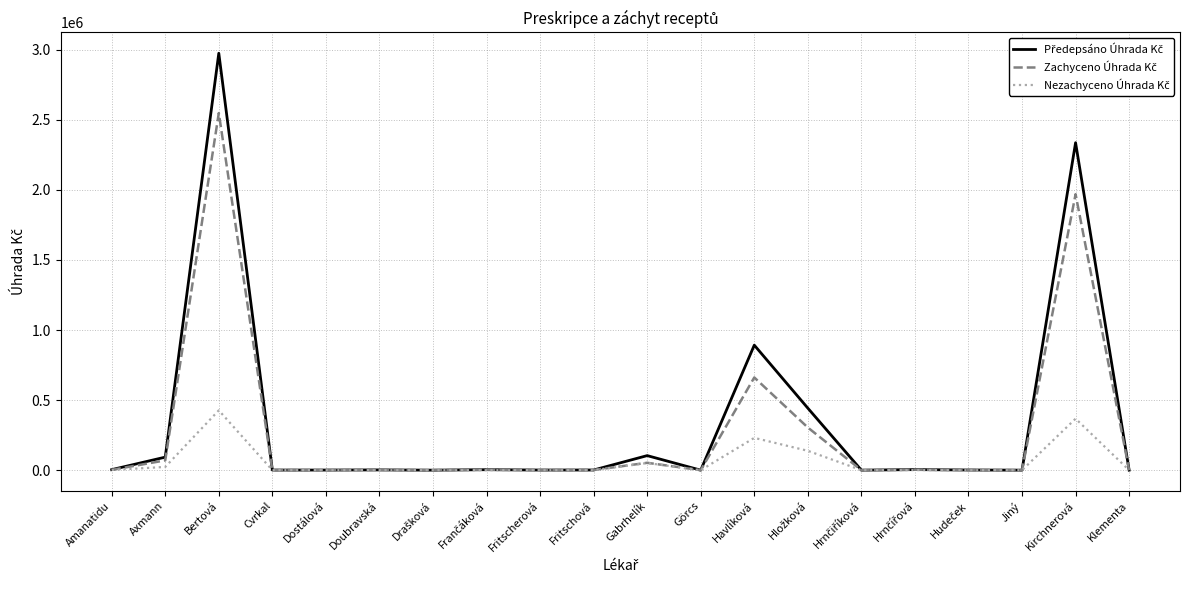

At which category is the sum across all series the highest?

Bertová